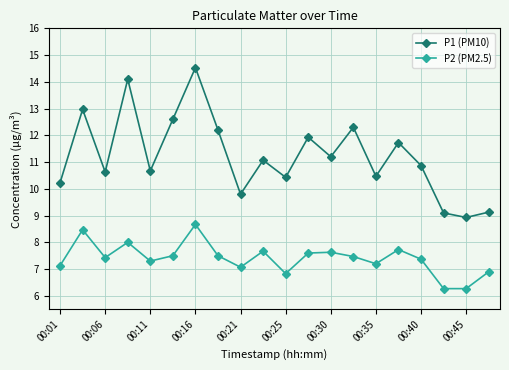

What is the difference between the maximum and minimum values in the P2 (PM2.5) series?

2.4